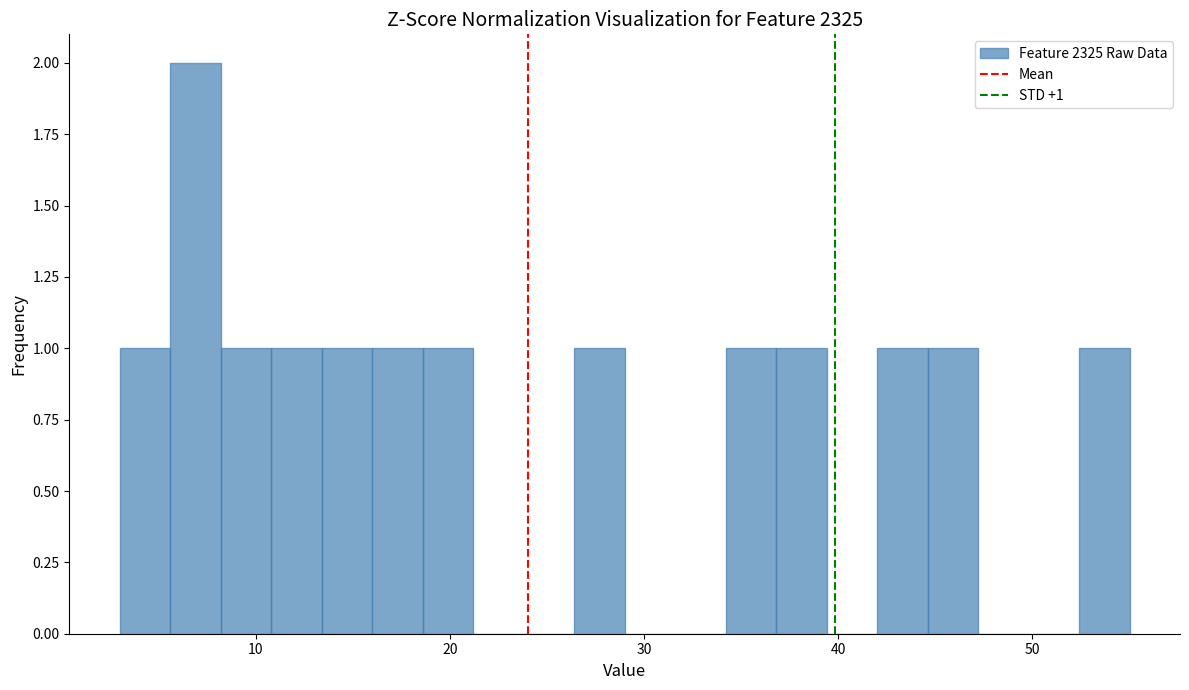

Read against the x-axis, roughly where is the centre of the tallest bar?

7